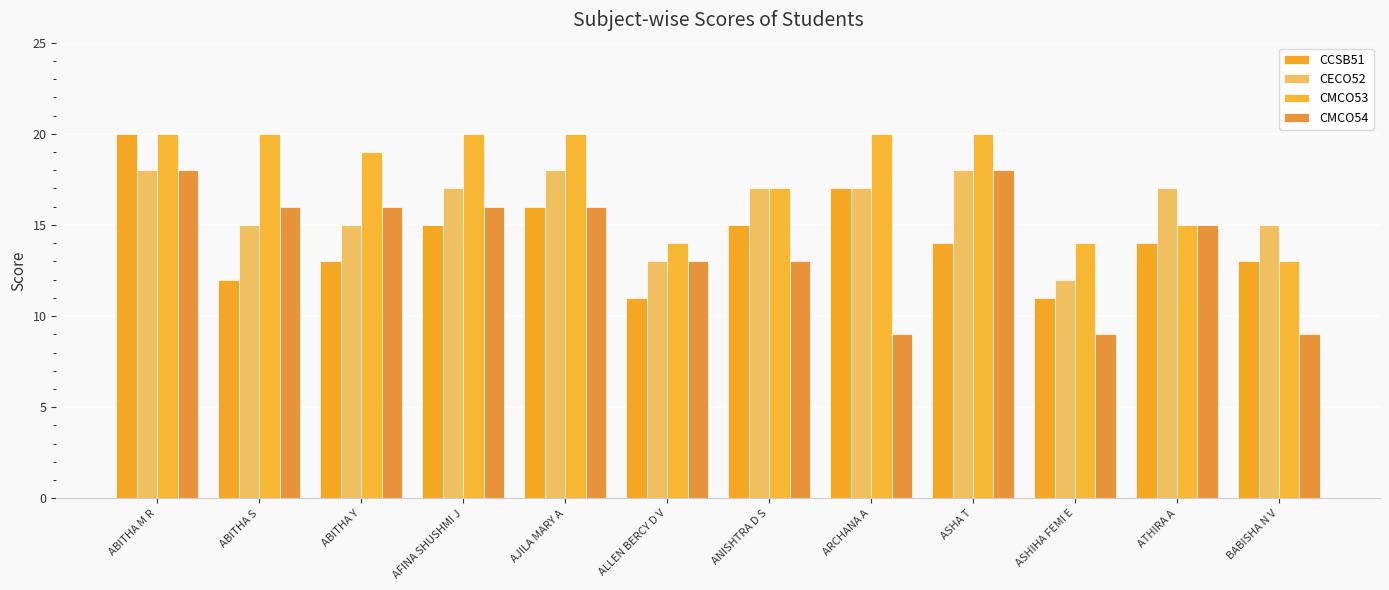

What position from the left is BABISHA N V?

12